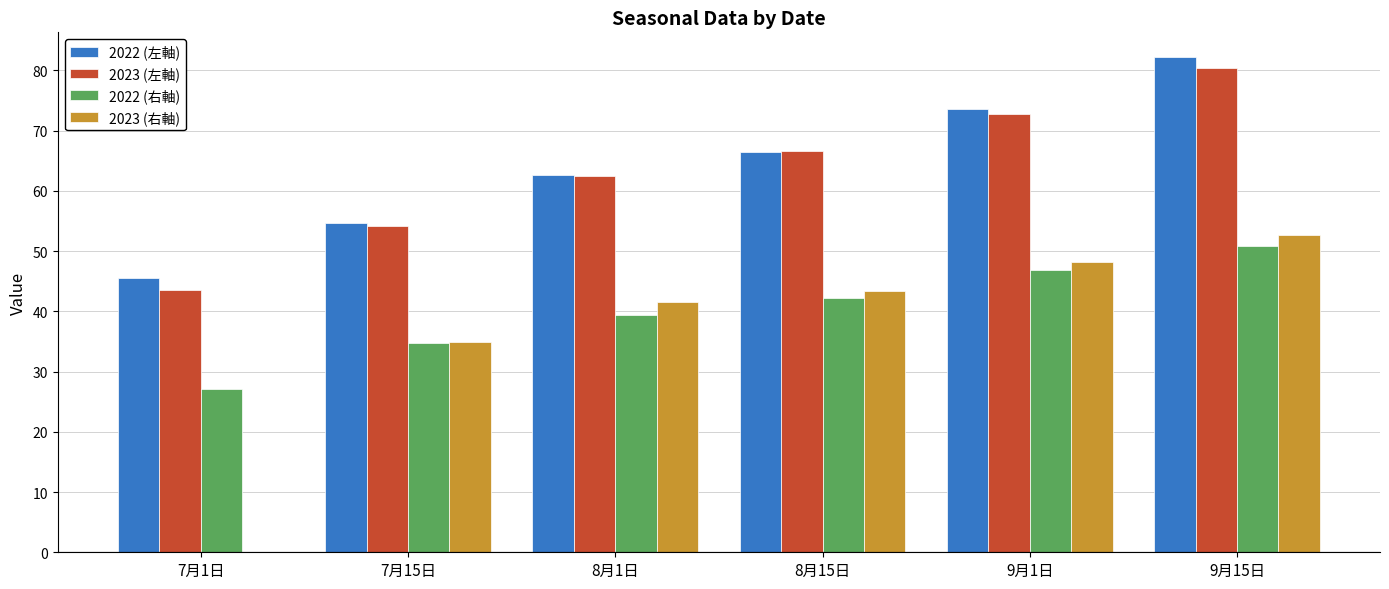

How many groups of bars are there?

6